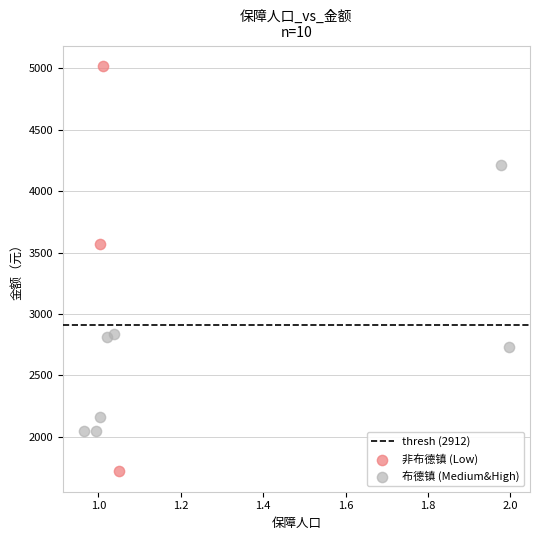

Which series reaches the maximum Y coordinate?

非布德镇 (Low)